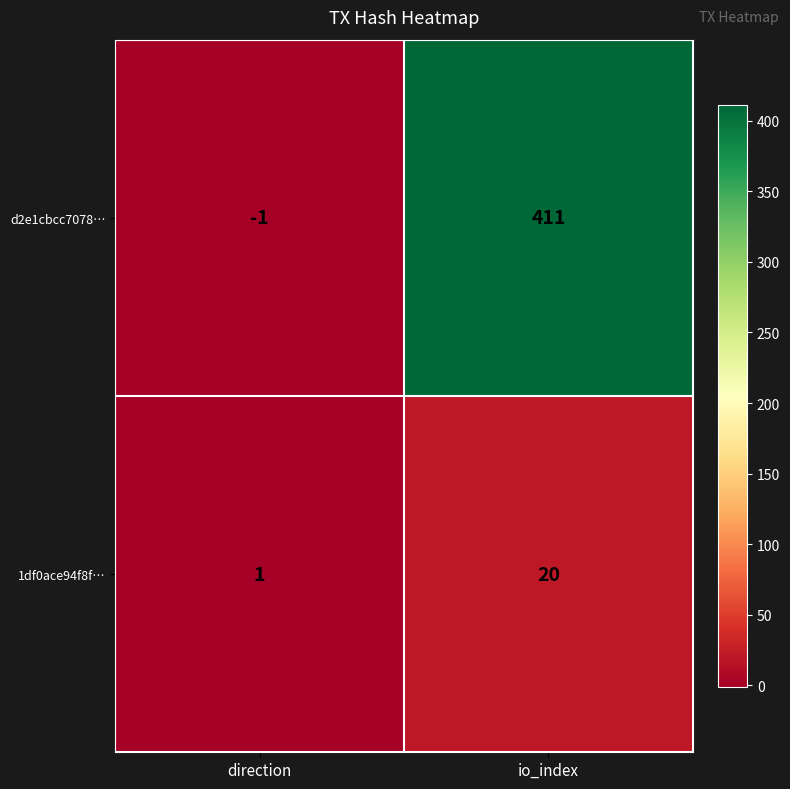

Which series has the largest range (max minus min)?

d2e1cbcc7078…